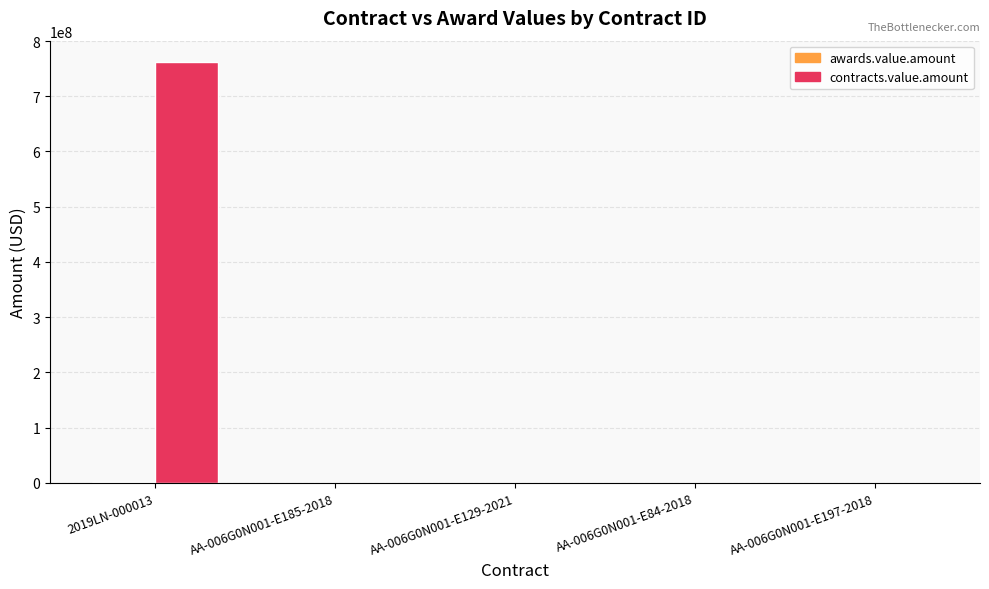

How many categories are shown in the chart?

5